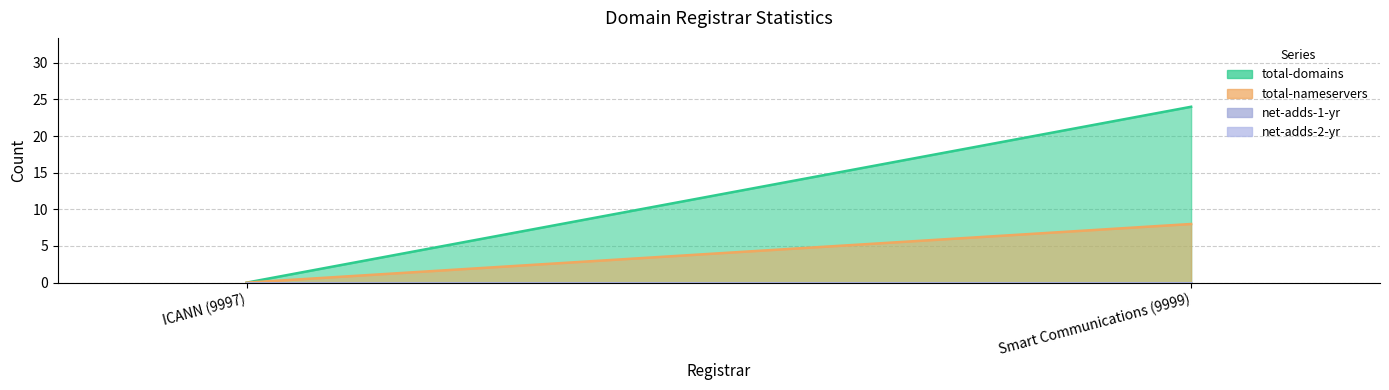

What is the label of the 2nd point from the right?

ICANN (9997)